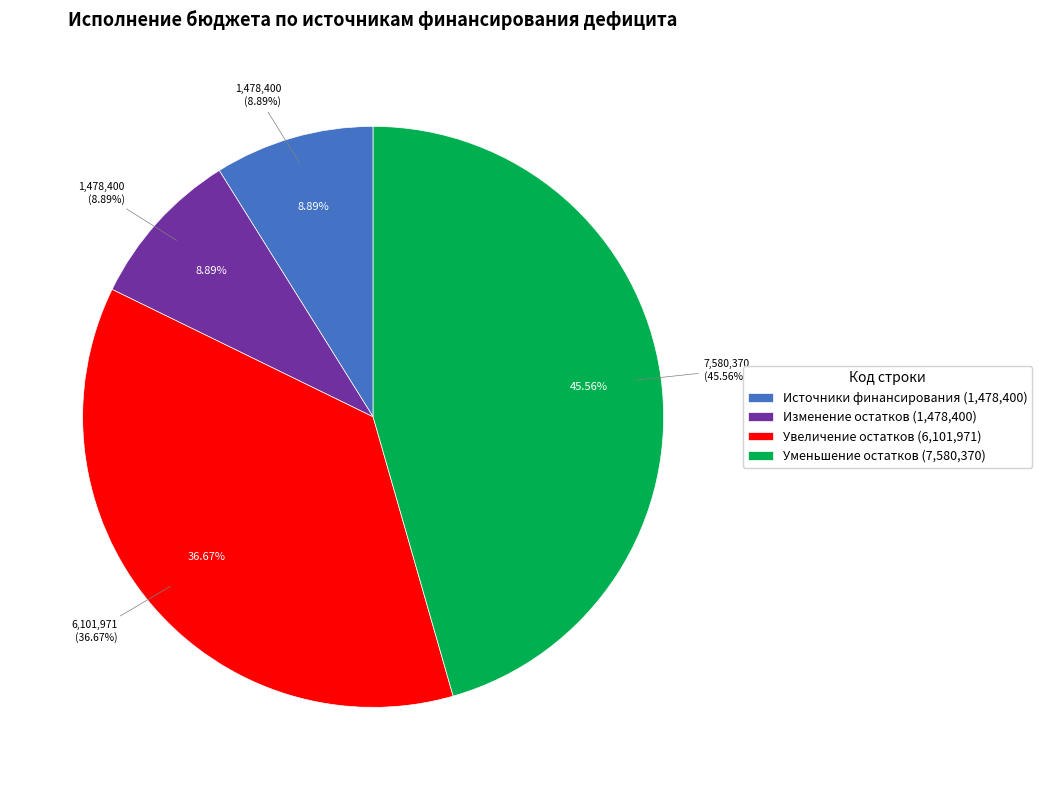

Is the sum of 700 and 720 greater than half?

Yes